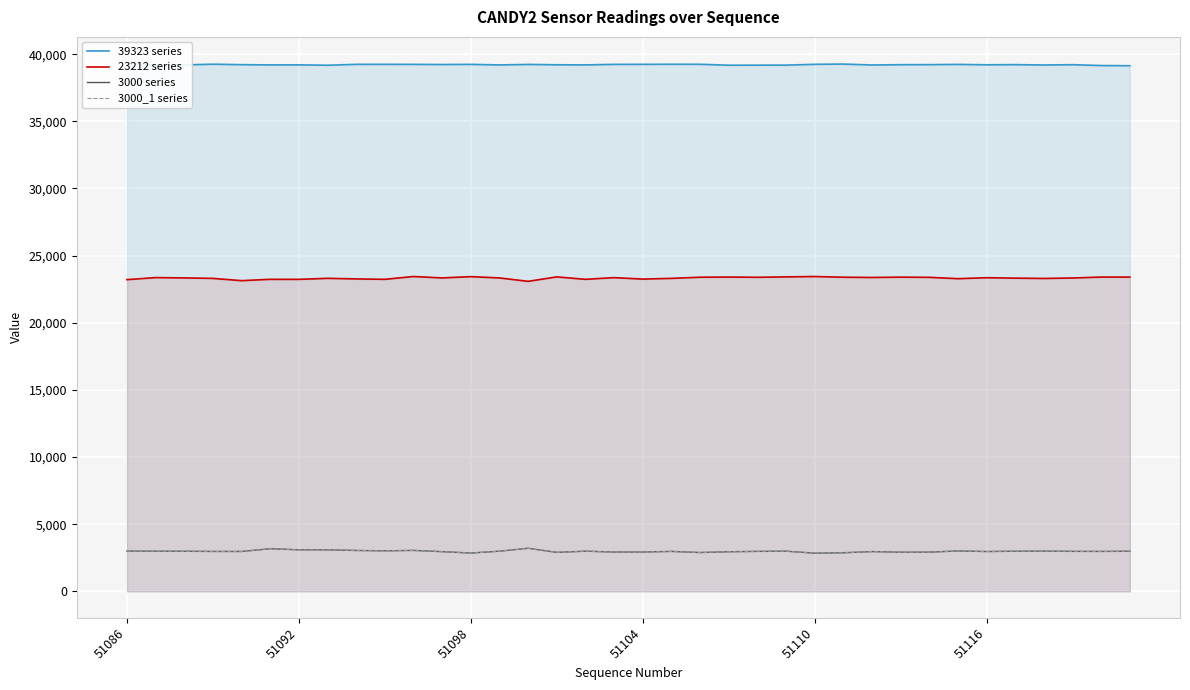

How many interior local peaks does the 23212 series series have?

12